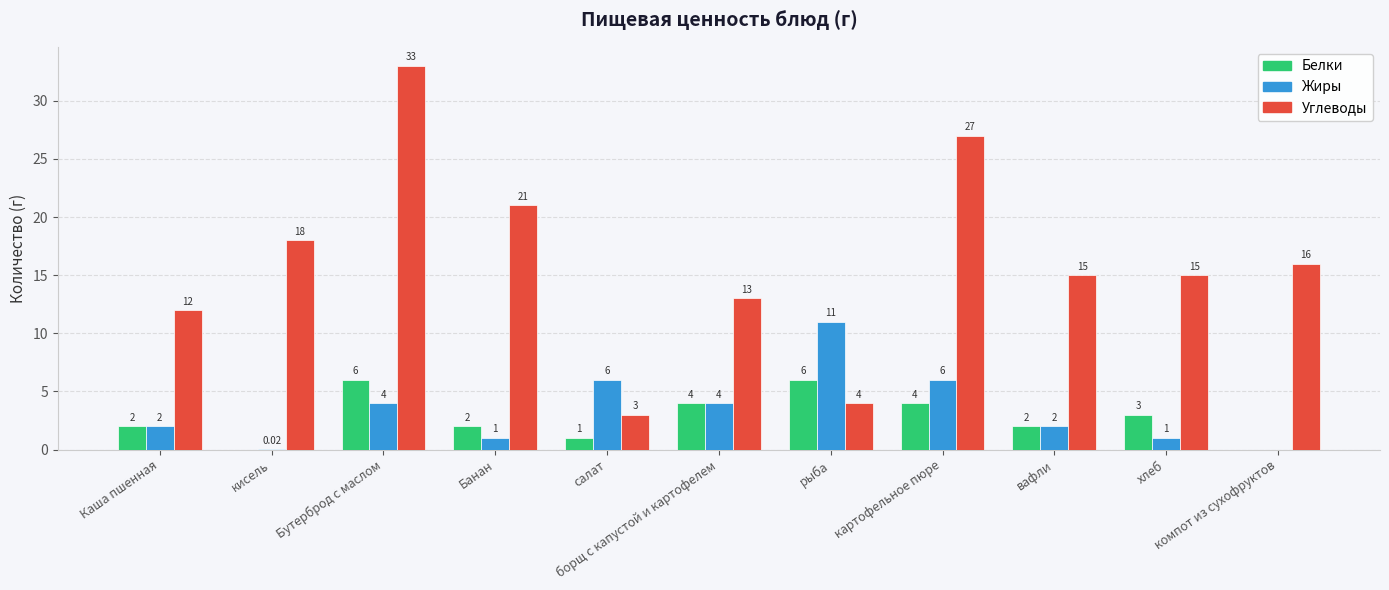

What is the sum of all Жиры values?

37.0